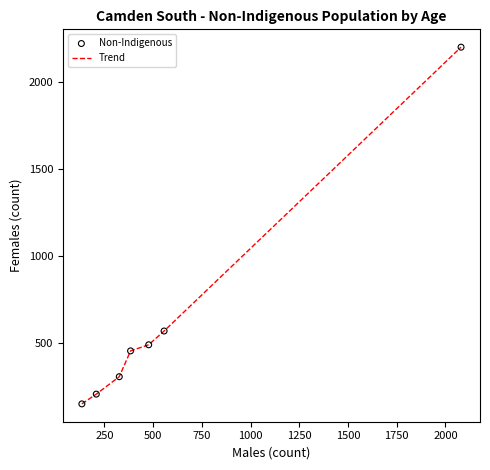

What is the smallest value displayed?

153